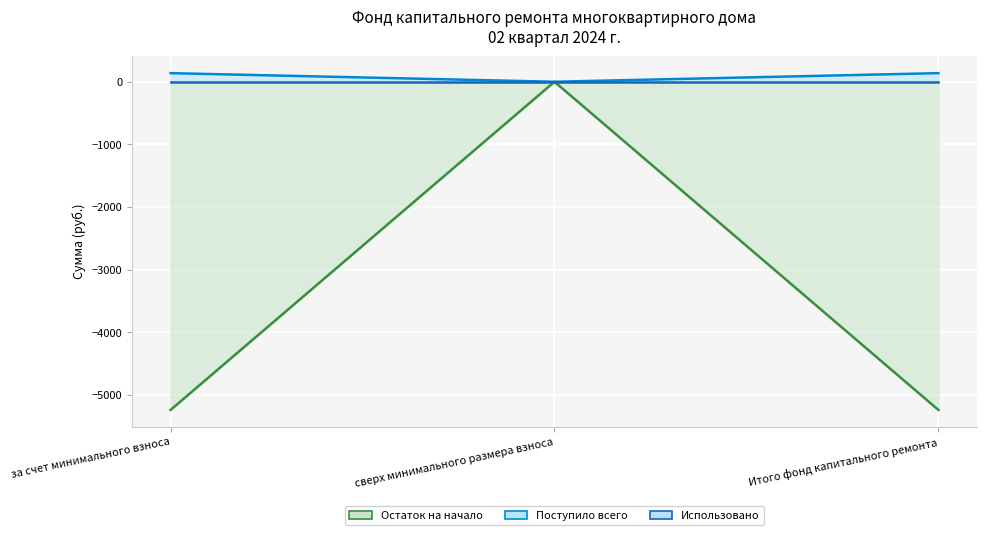

True or false: Остаток на начало has a value of 2499.1 at сверх минимального размера взноса.

False